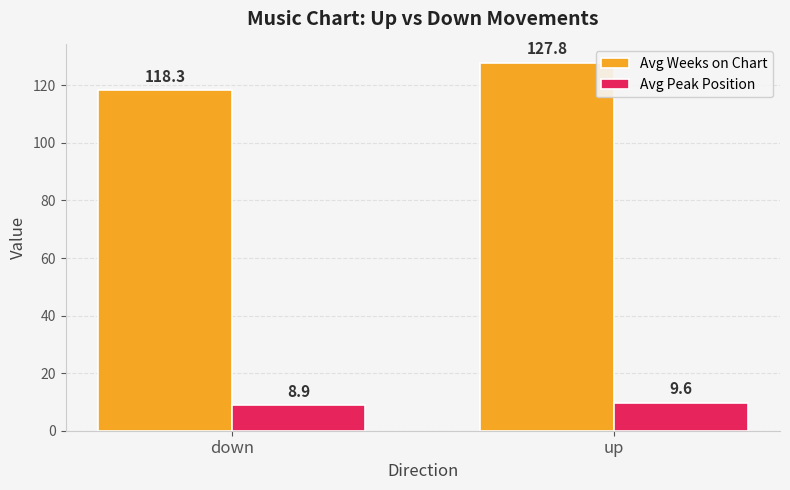

How many data points in Avg Peak Position are above 9?

1